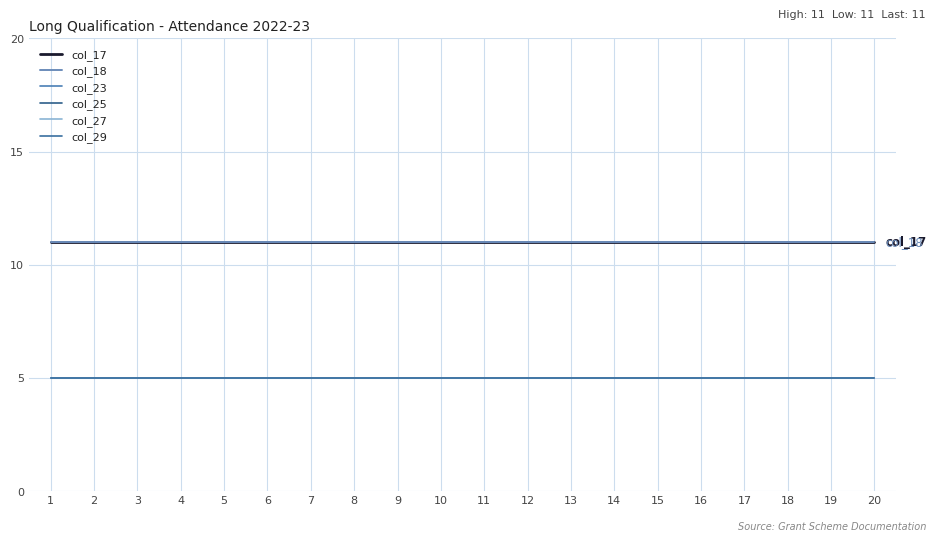

Between 10 and 8, which is larger?

10